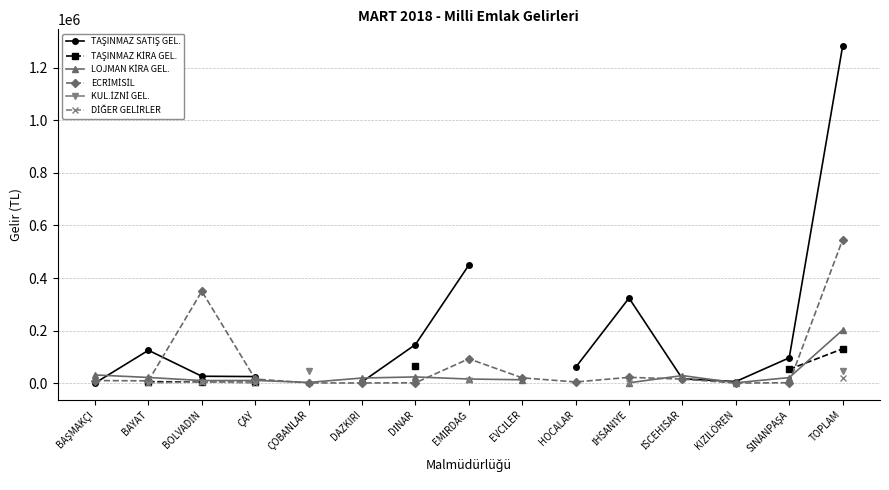

How many lines are shown in the chart?

6